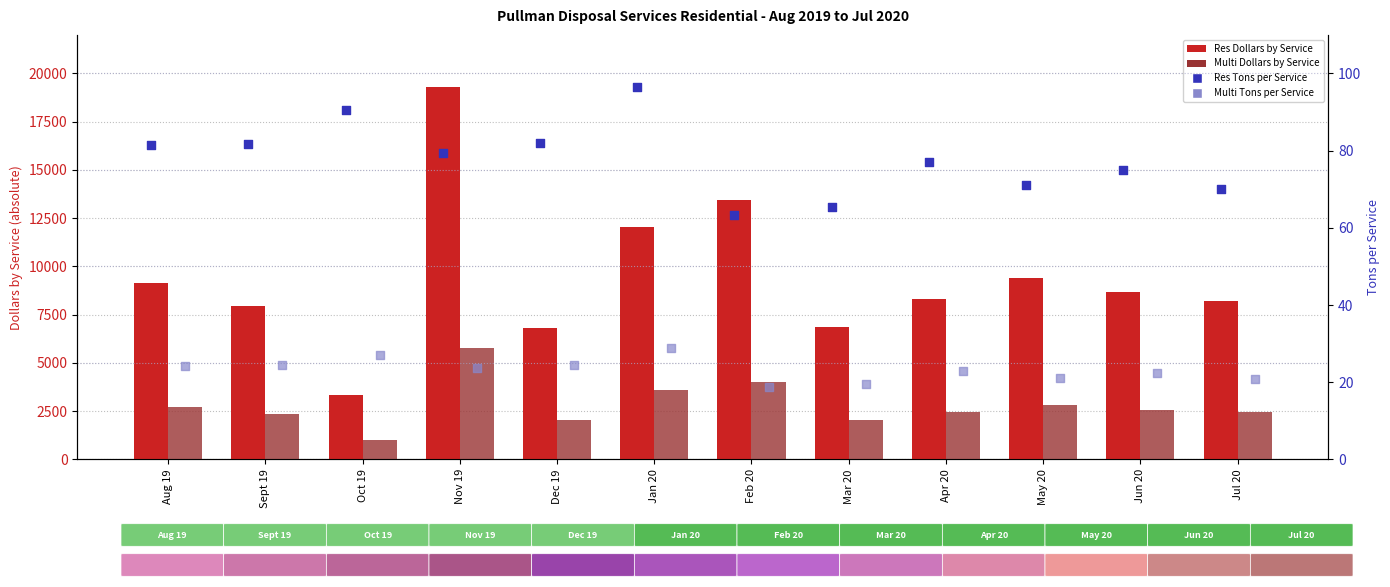

Which series has the widest spread of Y values?

Res Dollars by Service